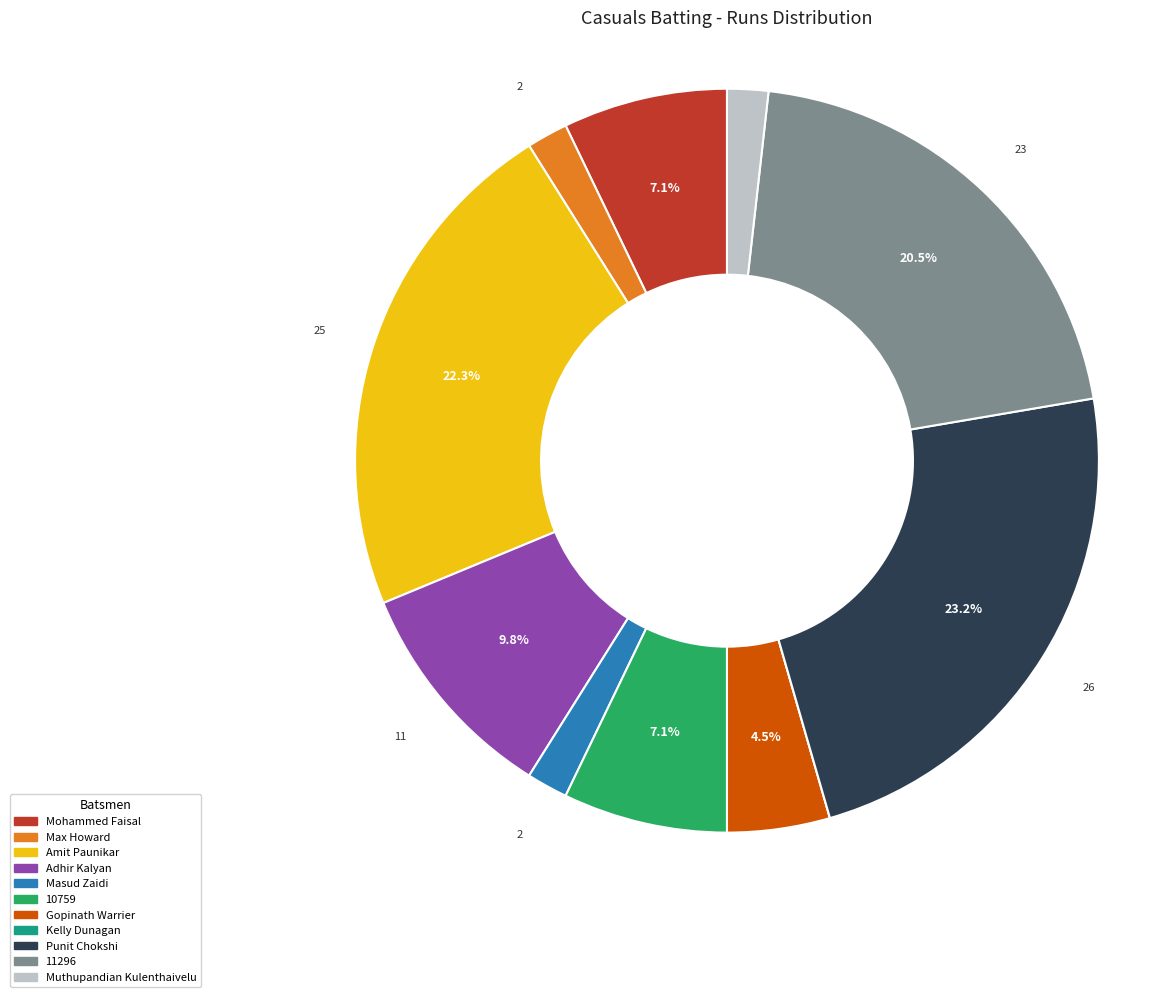

Which has a higher value, 11296 or Max Howard?

11296